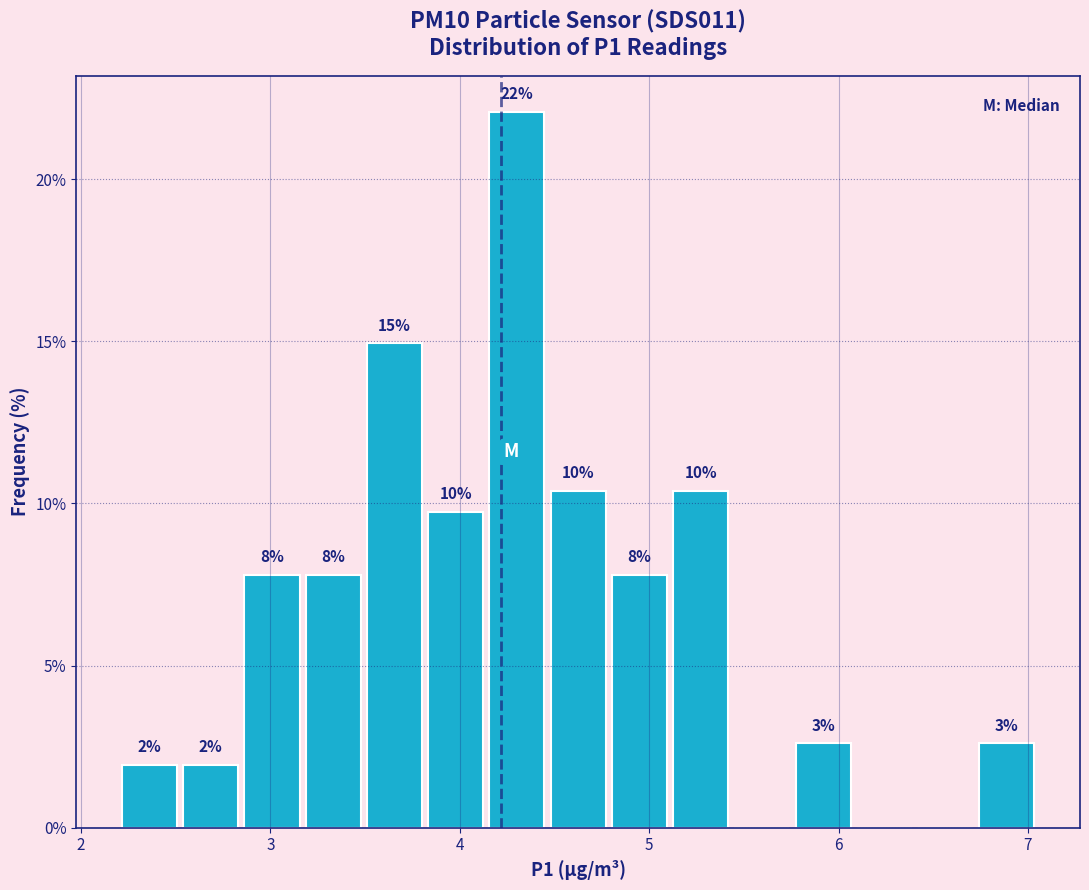

Read against the x-axis, roughly where is the centre of the tallest bar?

4.3